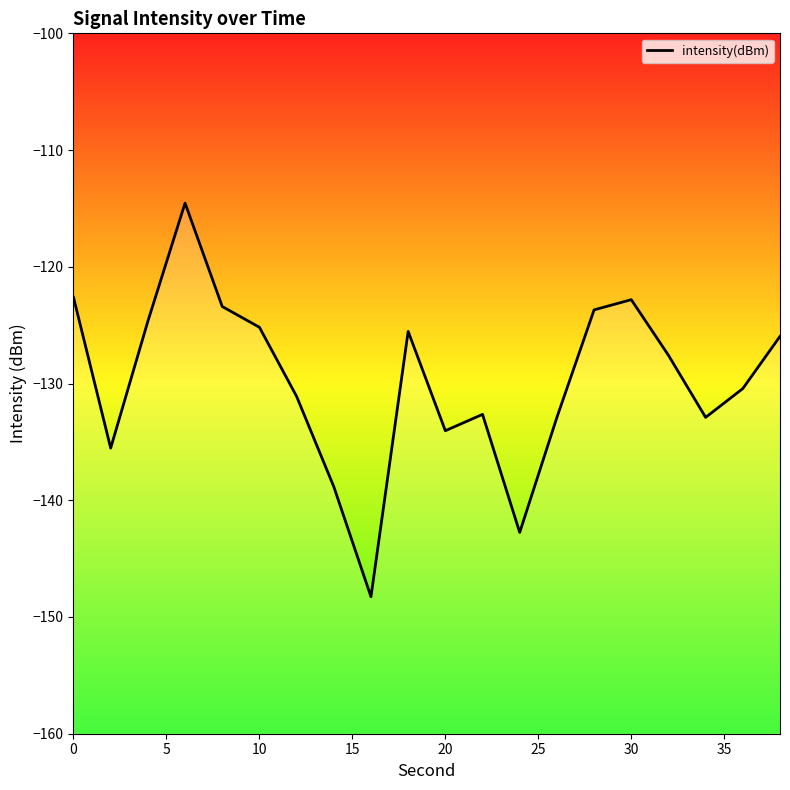

Reading right to left, list all the values displayed in this chart.

-126.0	-130.4	-132.9	-127.6	-122.8	-123.7	-132.9	-142.8	-132.6	-134.0	-125.5	-148.3	-138.8	-131.1	-125.2	-123.4	-114.5	-124.7	-135.5	-122.6